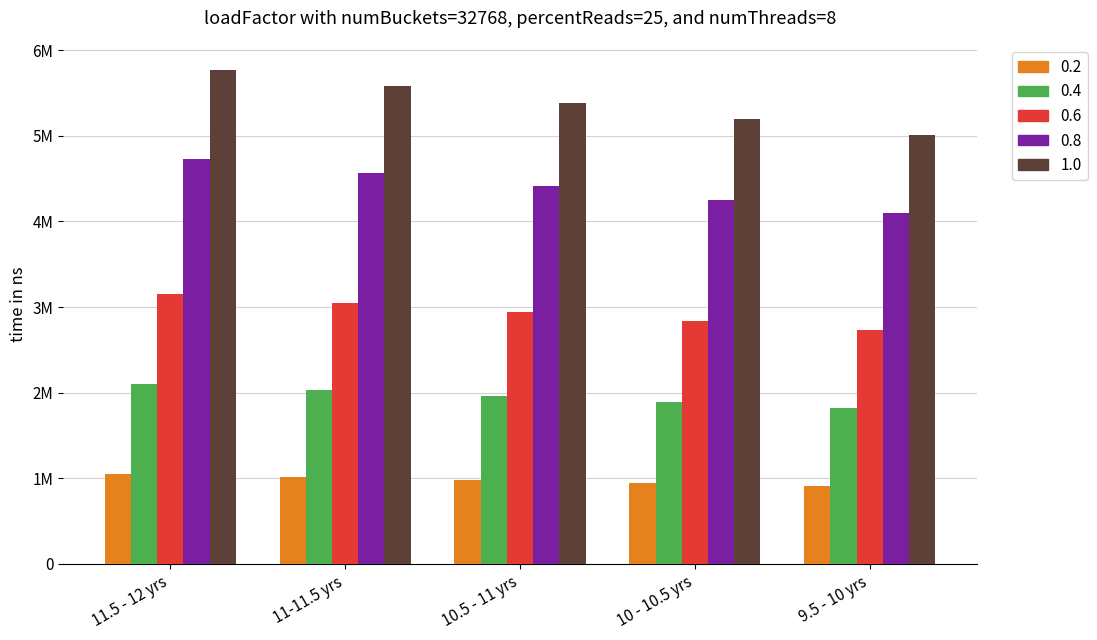

What value does the 1.0 series have at 10.5 - 11 yrs?

5390000